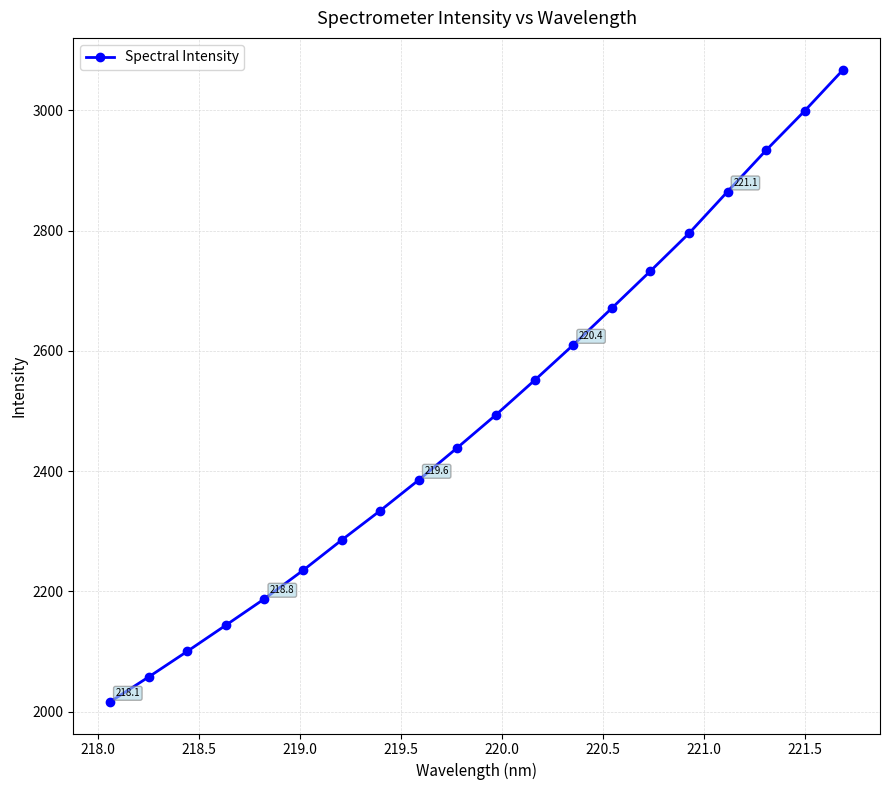

What is the value of the 9th point from the left?

2385.5